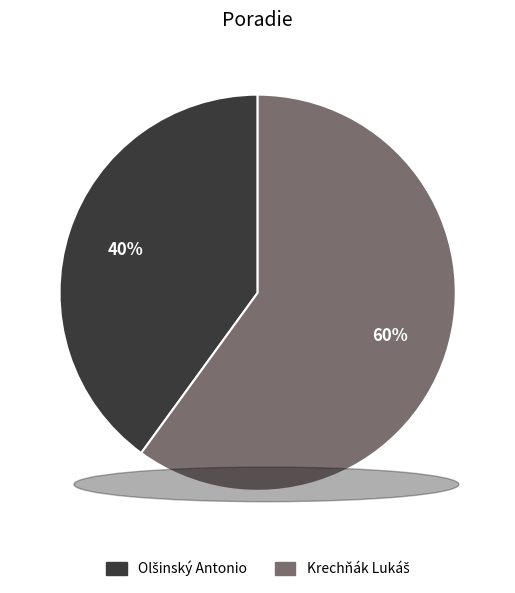

To the nearest percent, what is the average slice percentage?

50%